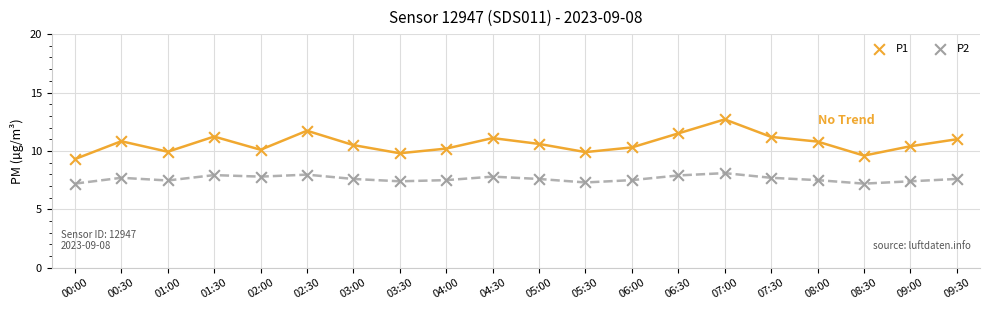

Which series has the largest Y range (max minus min)?

P1